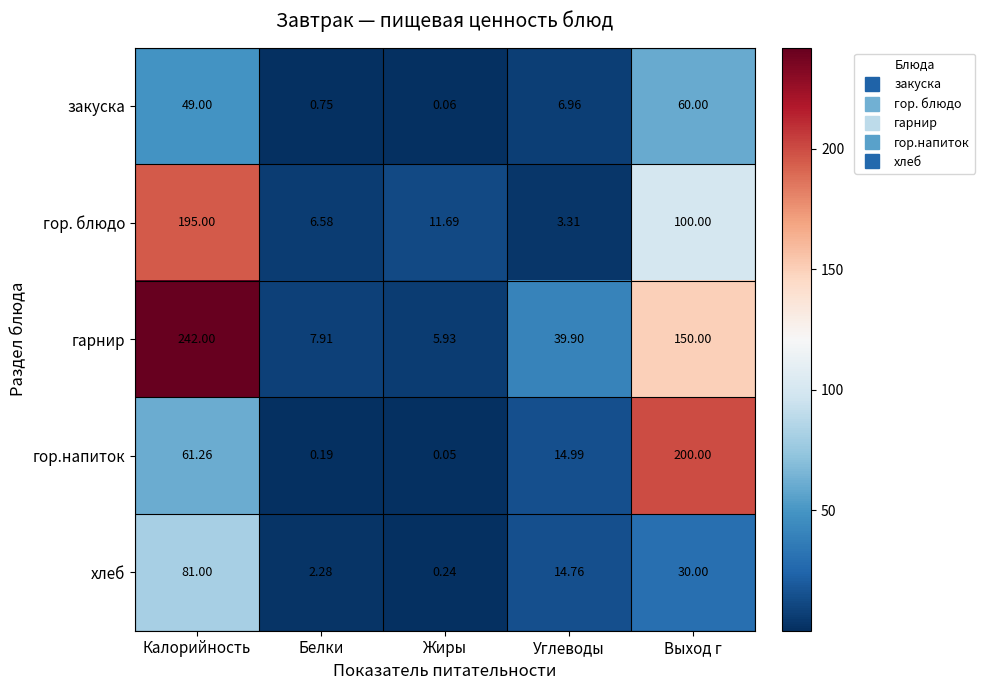

How many values in the гор.напиток series exceed 14?

3